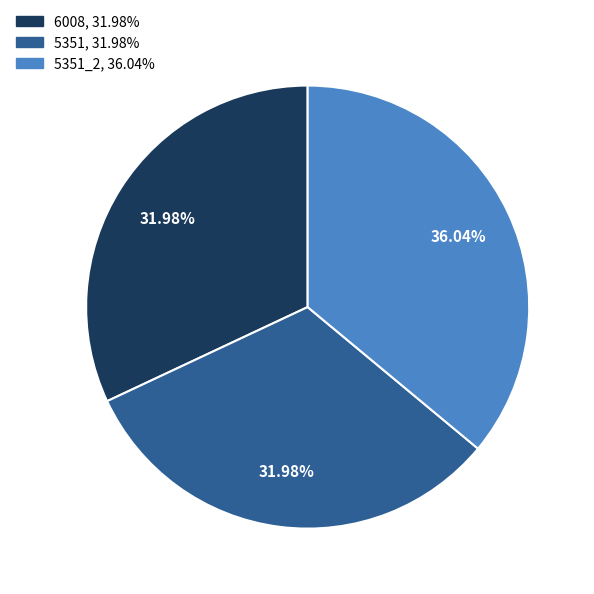

Does any single category account for the majority?

No